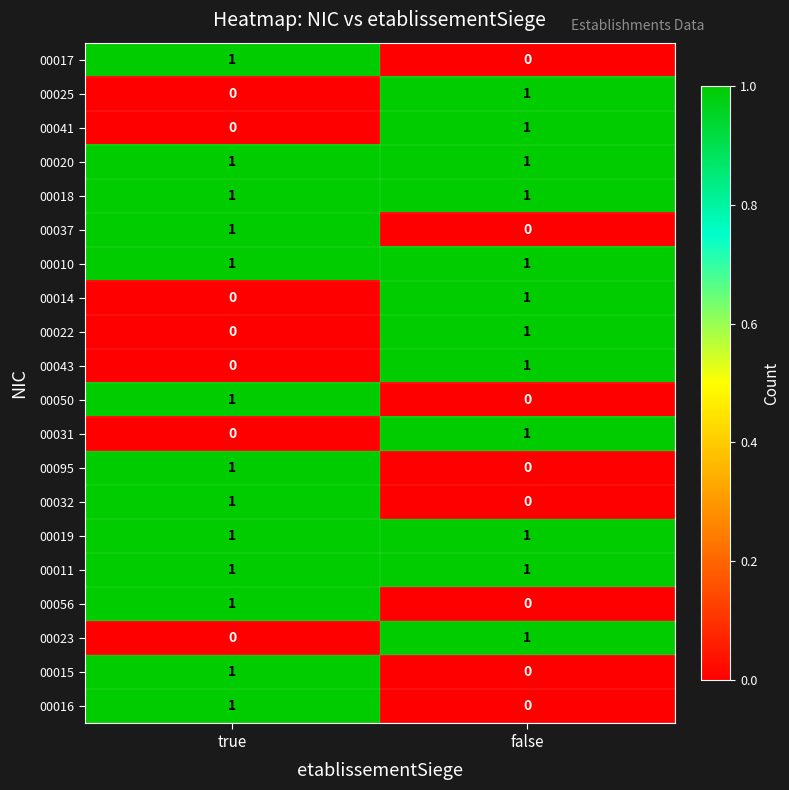

At which category is the sum across all series the highest?

true